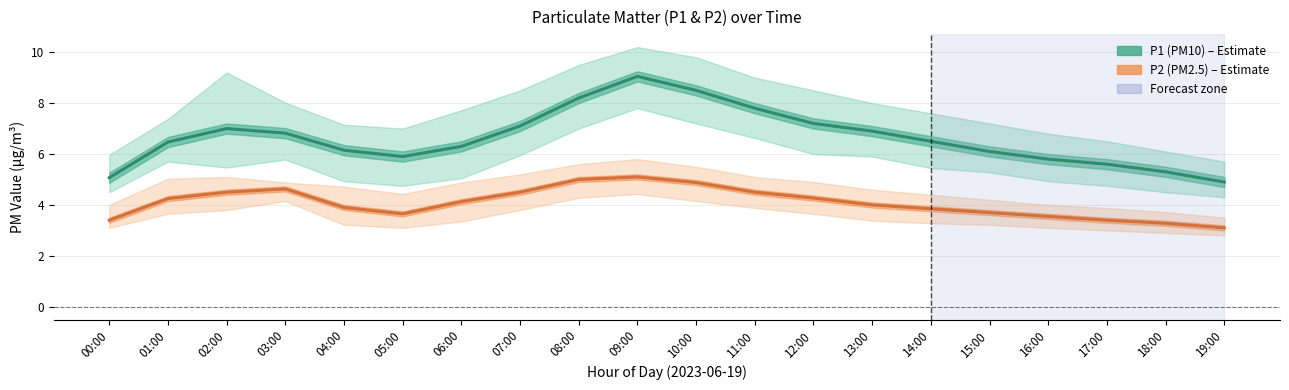

Which label corresponds to the smallest value in the chart?

19:00